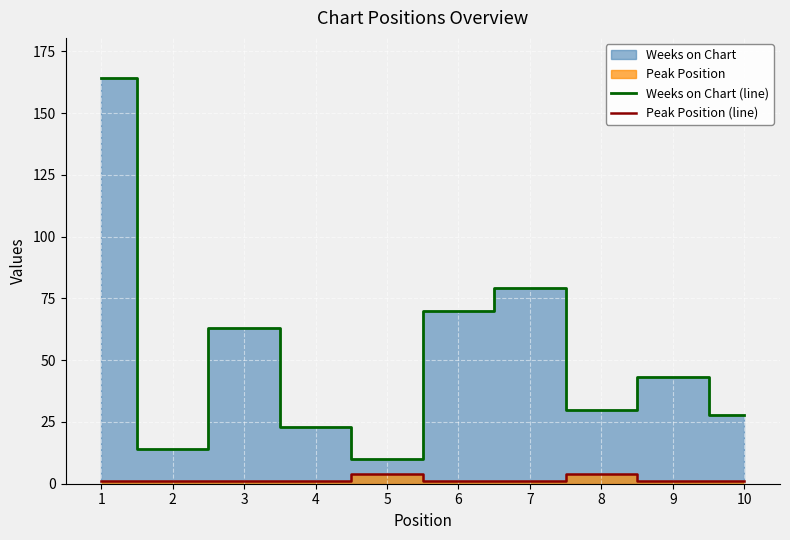

What is the spread (max minus min) of values at 10?

27